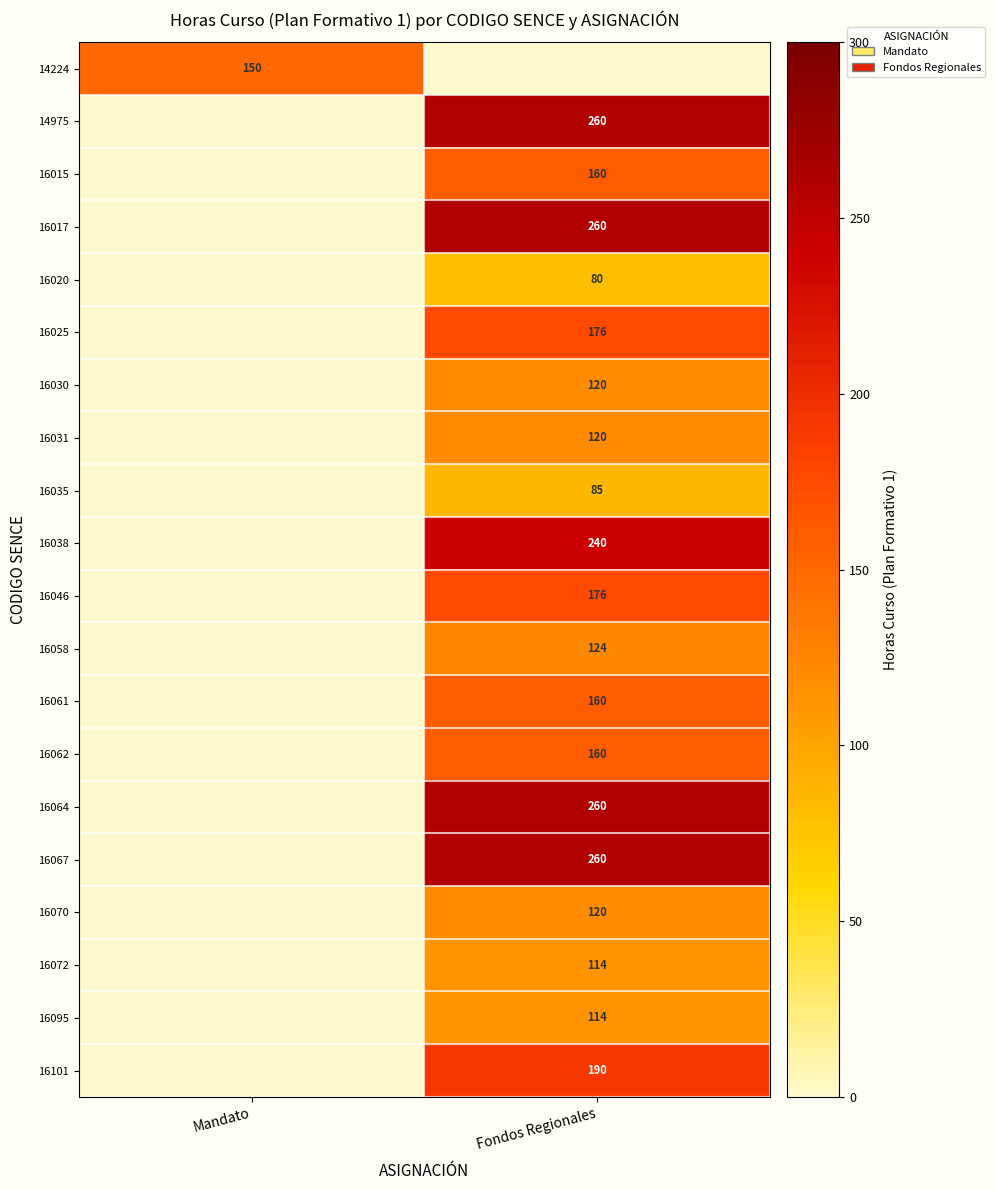

Is it true that 16061 equals 226 at Fondos Regionales?

False